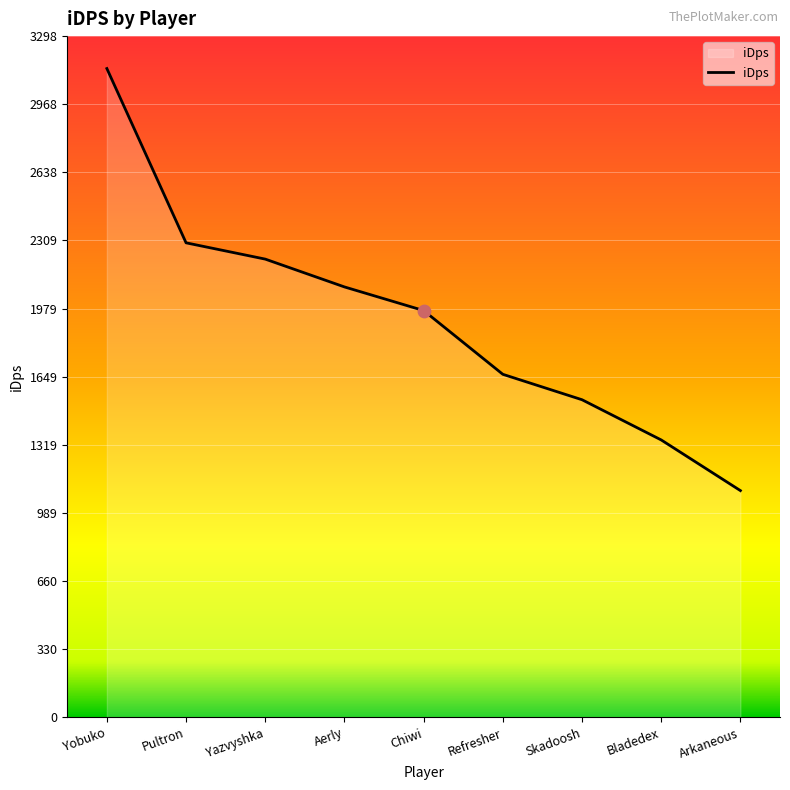

Approximately how many times larger is the value at Pultron compared to Refresher?

1.4